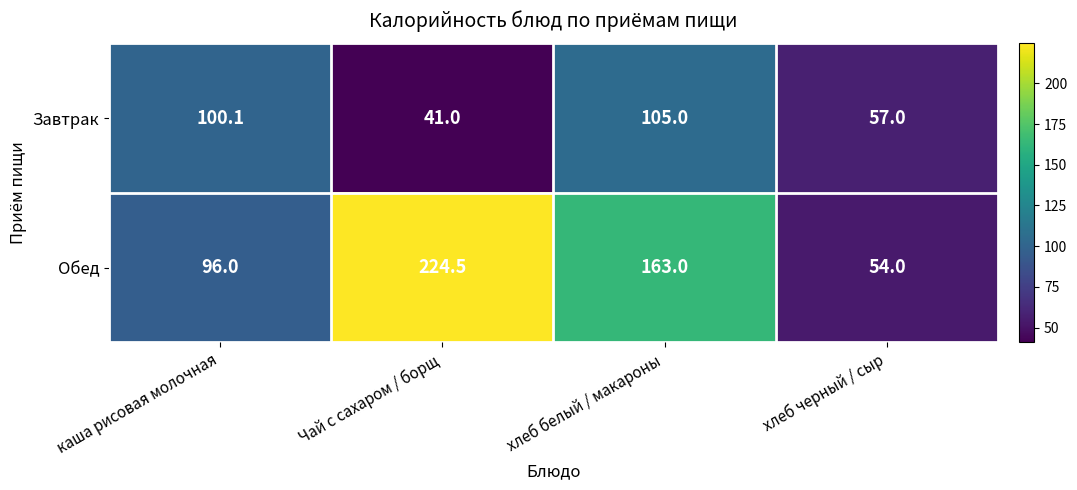

What is the difference between the highest and lowest values at Чай с сахаром / борщ?

183.5